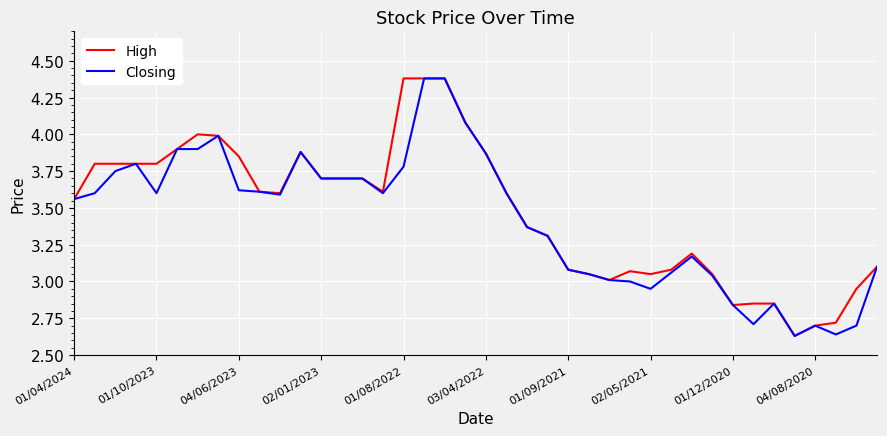

What is the maximum value for Closing?

4.4